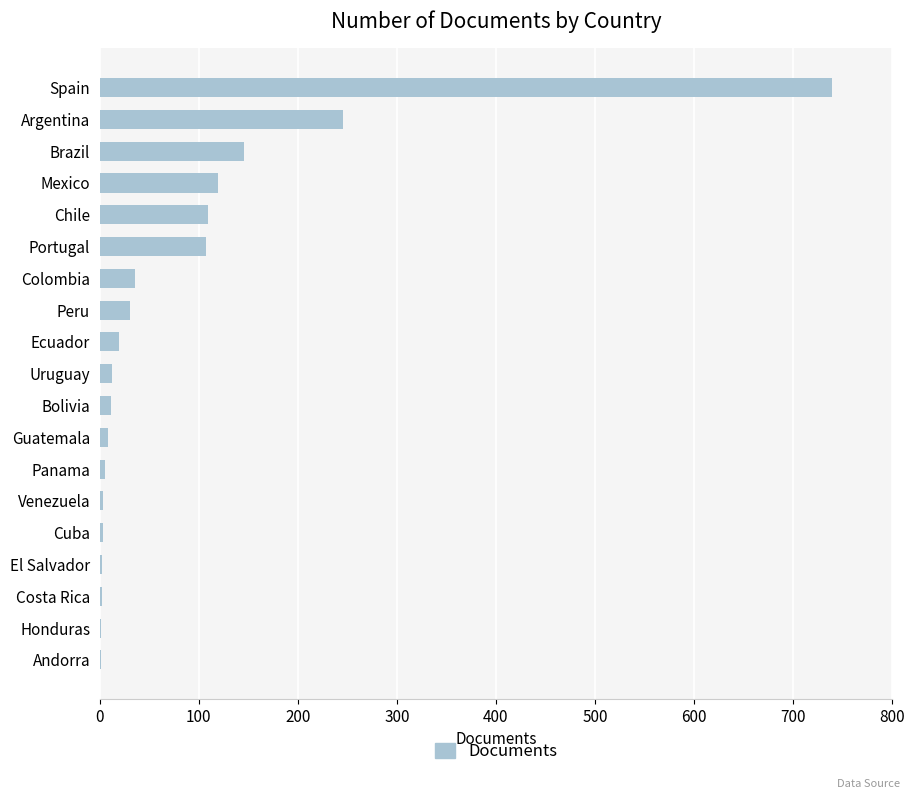

What is the greatest value displayed?

739